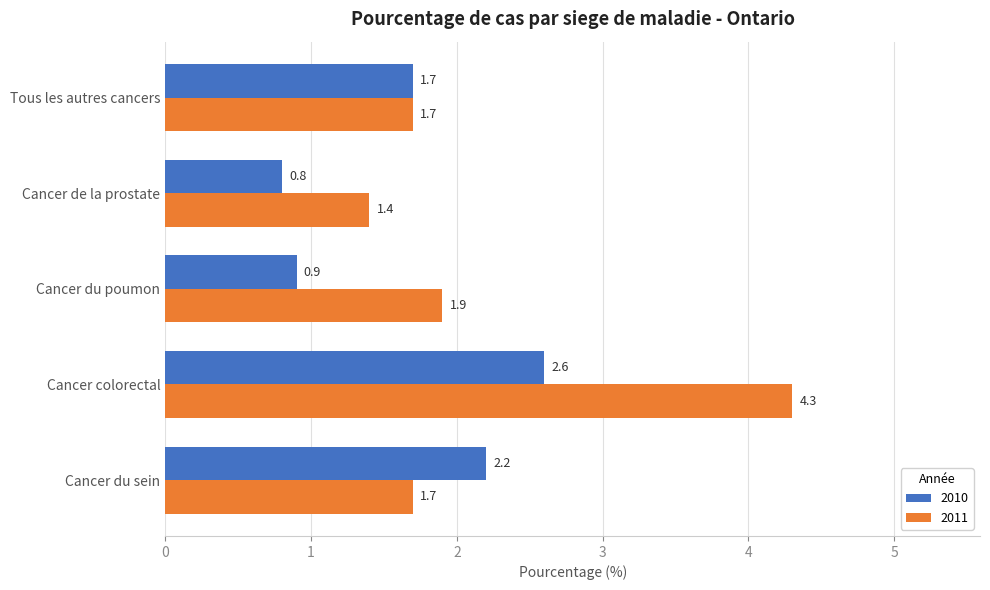

What is the minimum value shown in the chart?

0.8